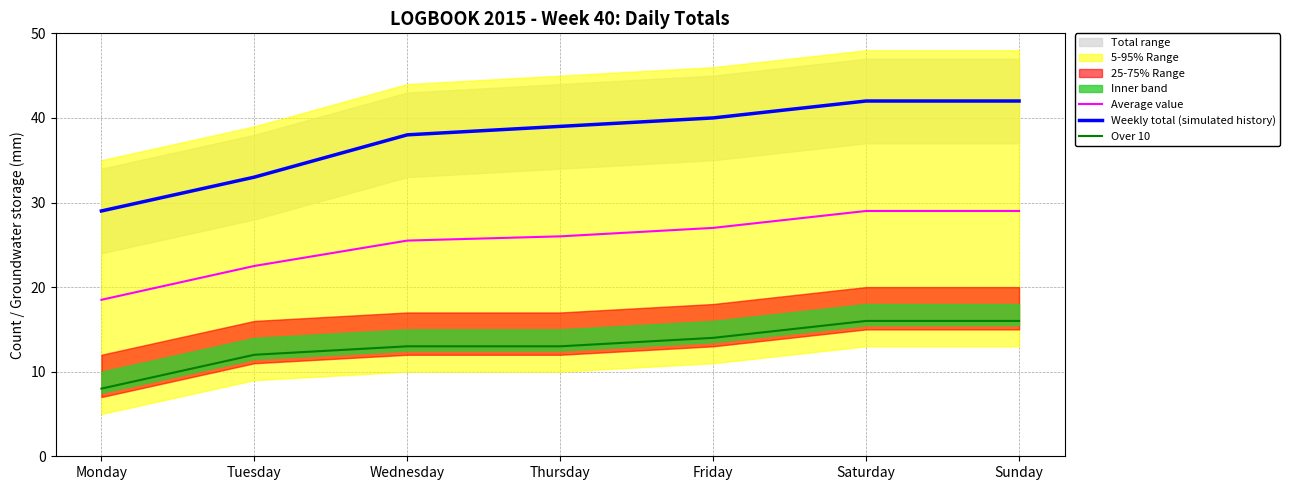

The Average value series shows 16.2 at Sunday. True or false?

False